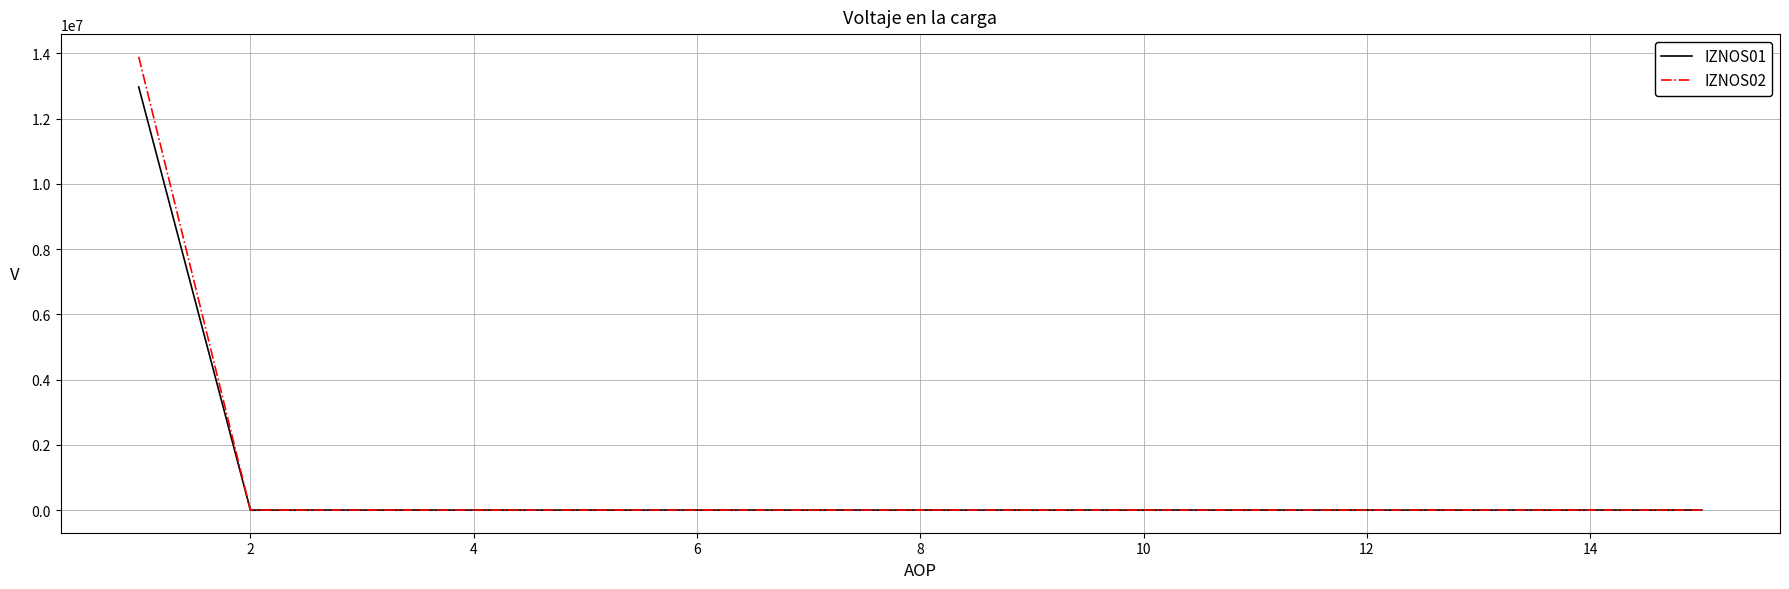

Which series has the widest spread of values?

IZNOS02